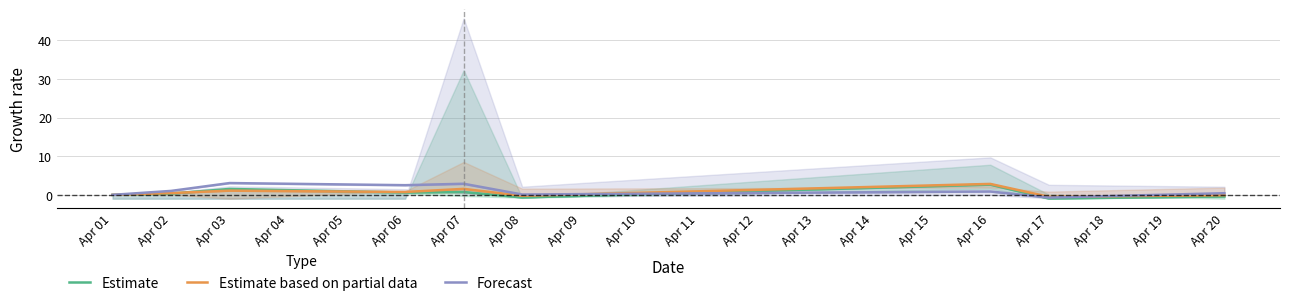

How many lines are shown in the chart?

3